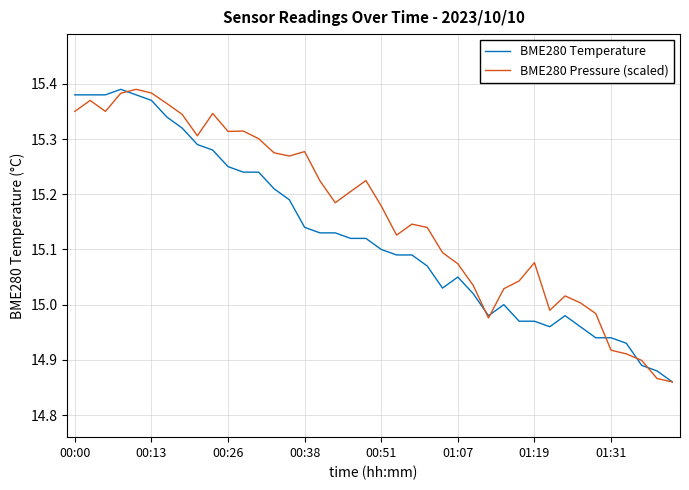

Which series has the largest total across all categories?

BME280 Pressure (scaled)